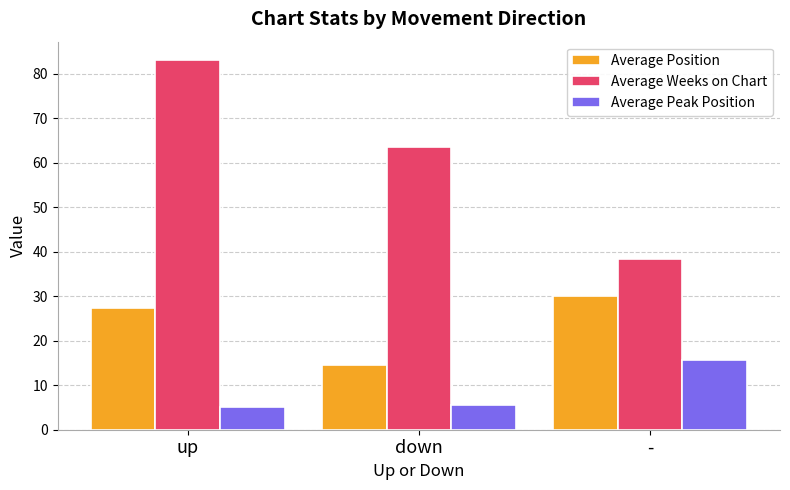

List the series in order of their peak value, lowest first.

Average Peak Position, Average Position, Average Weeks on Chart